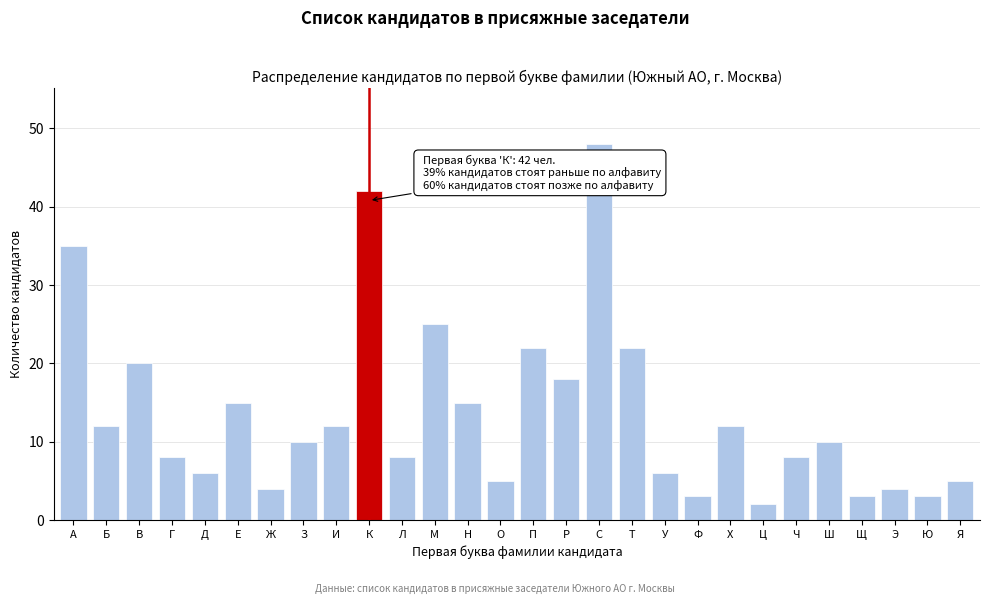

Reading left to right, extract all data points from this chart.

35	12	20	8	6	15	4	10	12	42	8	25	15	5	22	18	48	22	6	3	12	2	8	10	3	4	3	5